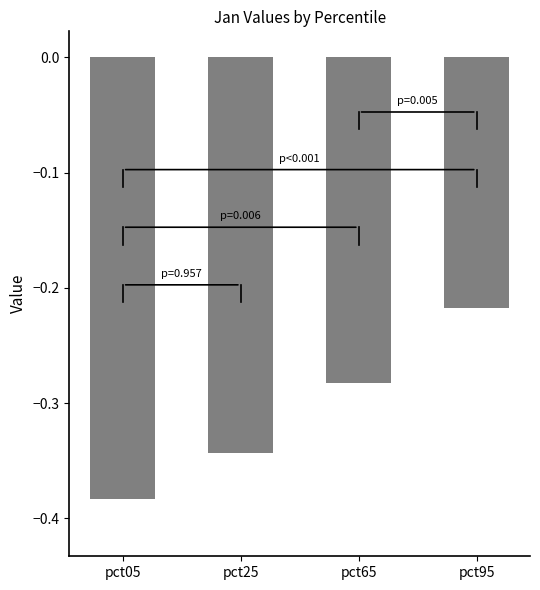

How many data points does each series have?

4